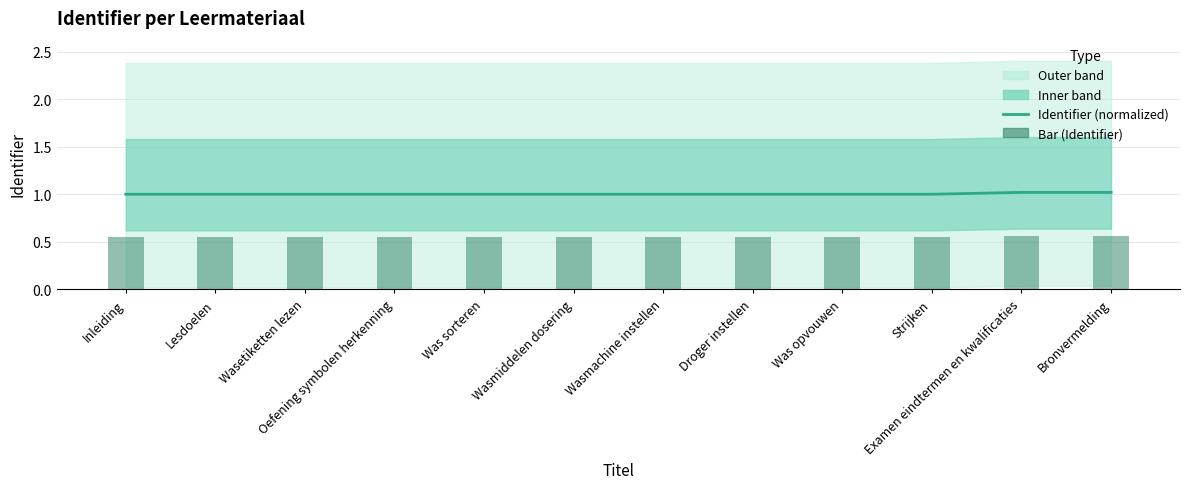

Are the bars horizontal?

No